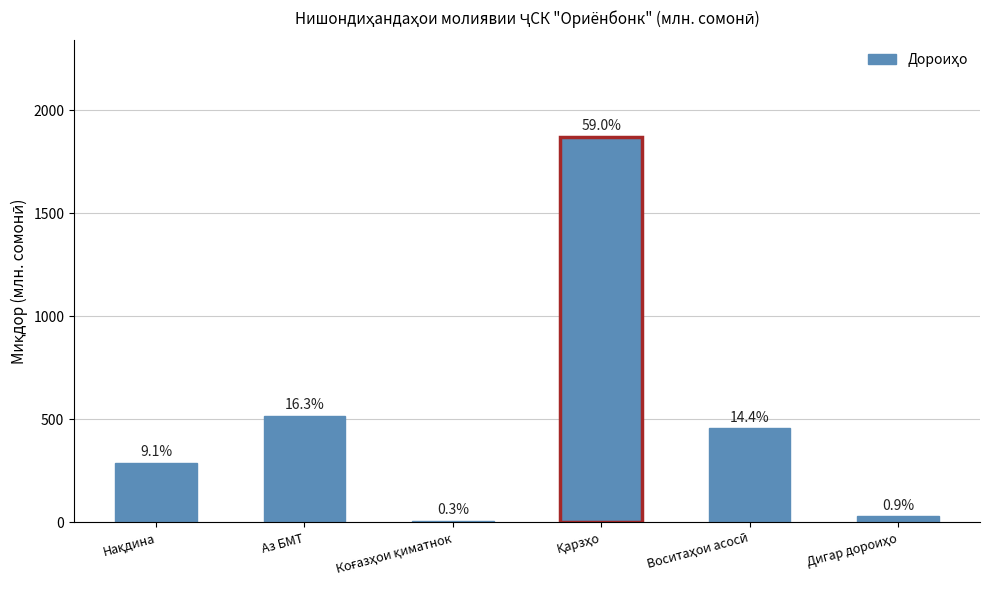

List the labels in order of value, largest first.

Қарзҳо, Аз БМТ, Воситаҳои асосӣ, Нақдина, Дигар дороиҳо, Коғазҳои қиматнок